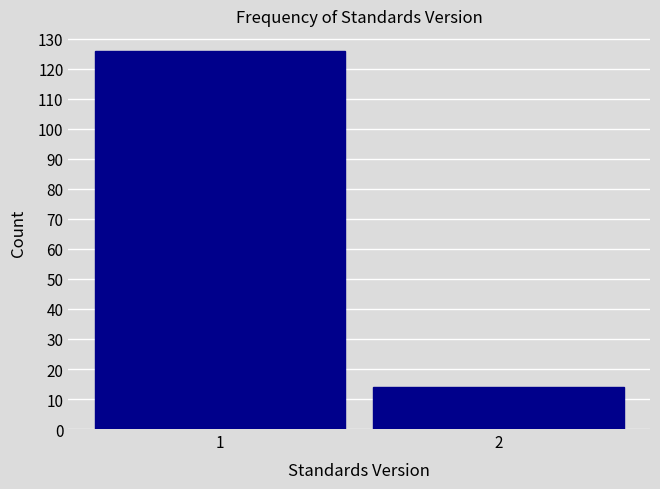

Reading left to right, extract all data points from this chart.

1=126	2=14